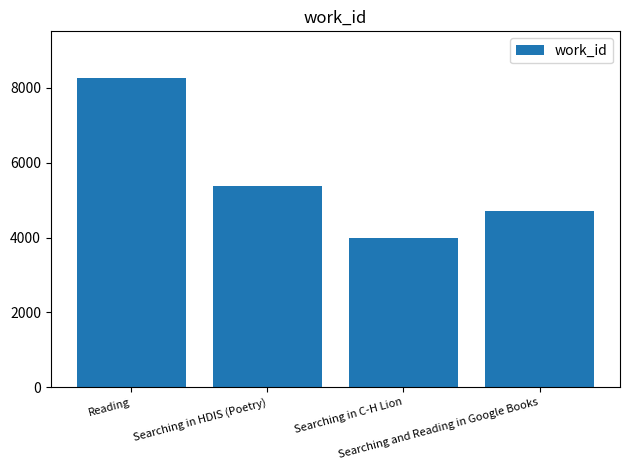

Reading right to left, extract all data points from this chart.

Searching and Reading in Google Books=4702	Searching in C-H Lion=3983	Searching in HDIS (Poetry)=5366	Reading=8272